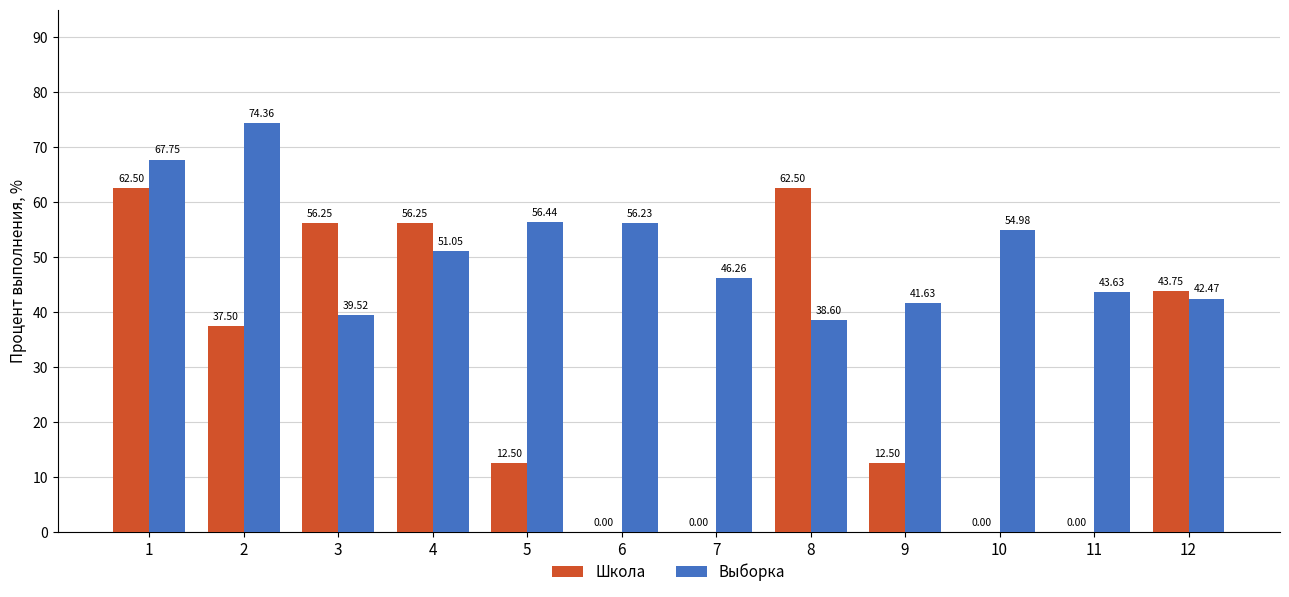

What is the sum of all Школа values?

343.8